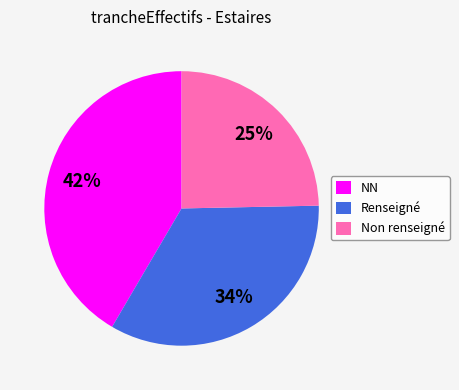

How many segments does this pie chart have?

3